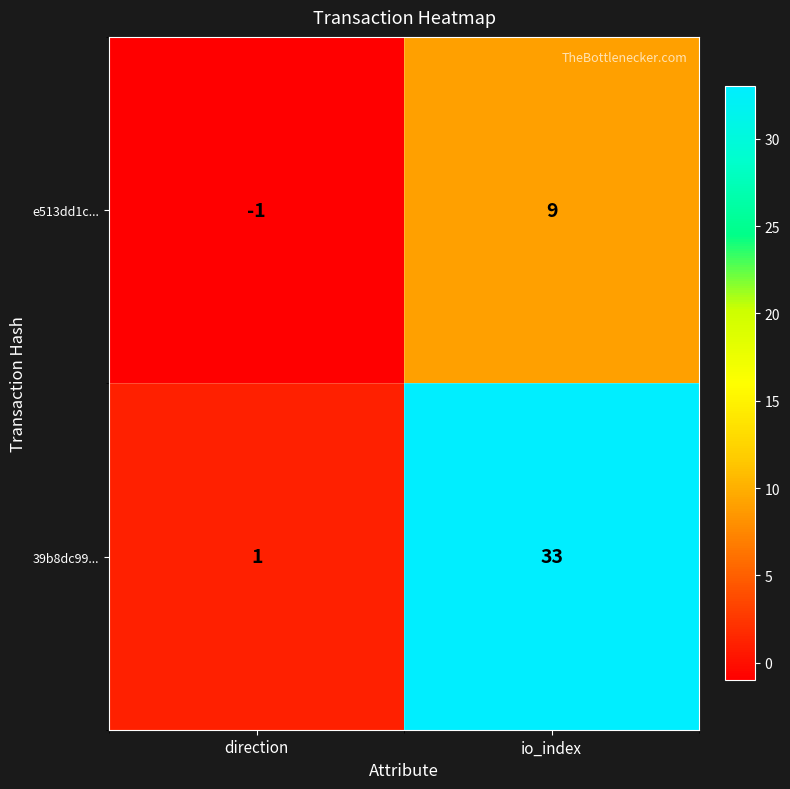

Reading right to left, transcribe all the data shown in this chart.

e513dd1c...: 9	-1
39b8dc99...: 33	1